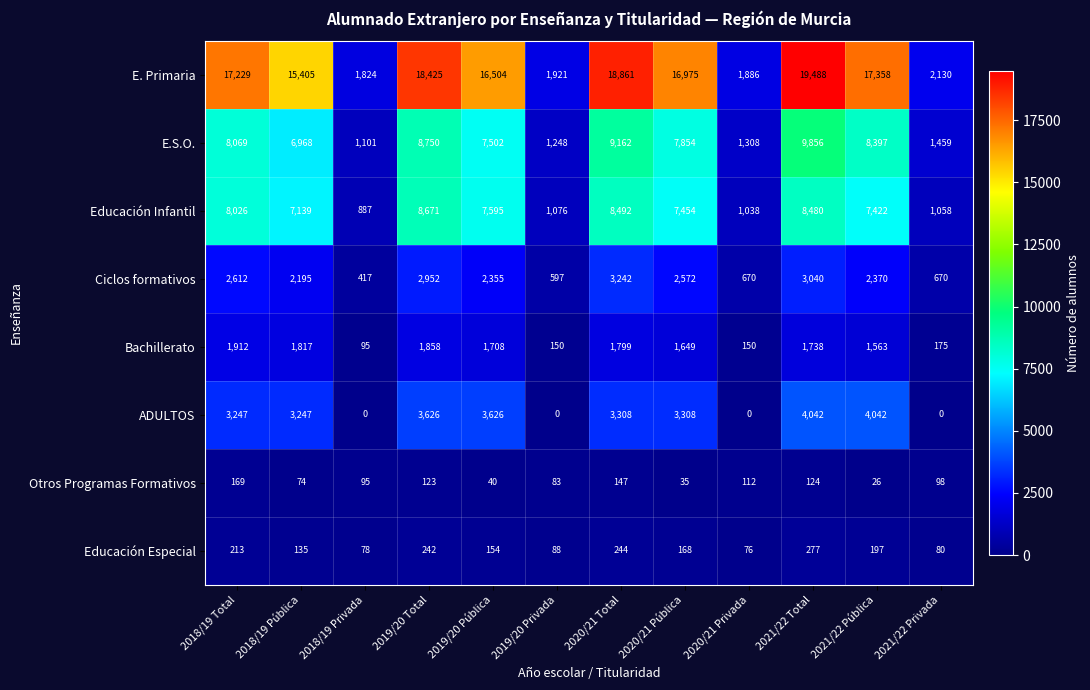

Where does the Ciclos formativos series first go above 2370?

2018/19 Total